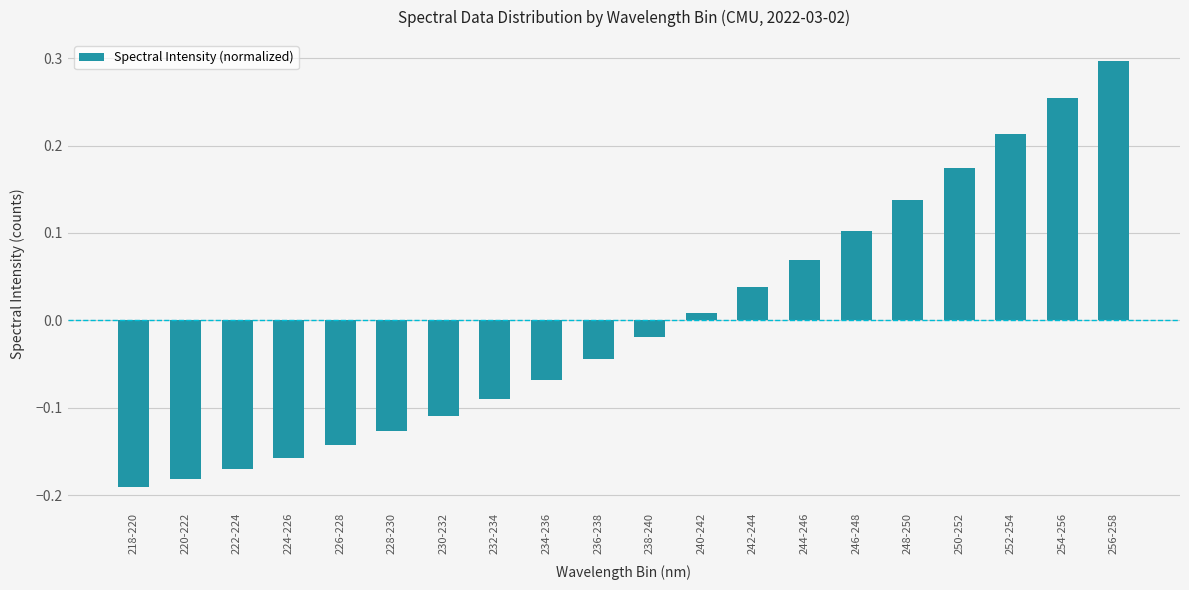

At which label does the data first exceed 0?

240-242